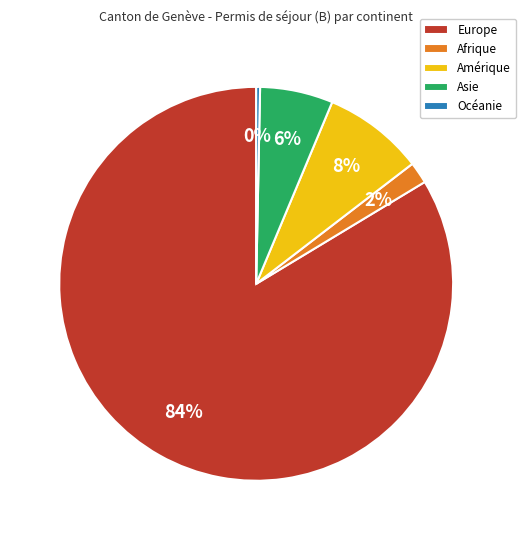

Which category has the biggest portion of the pie?

Europe